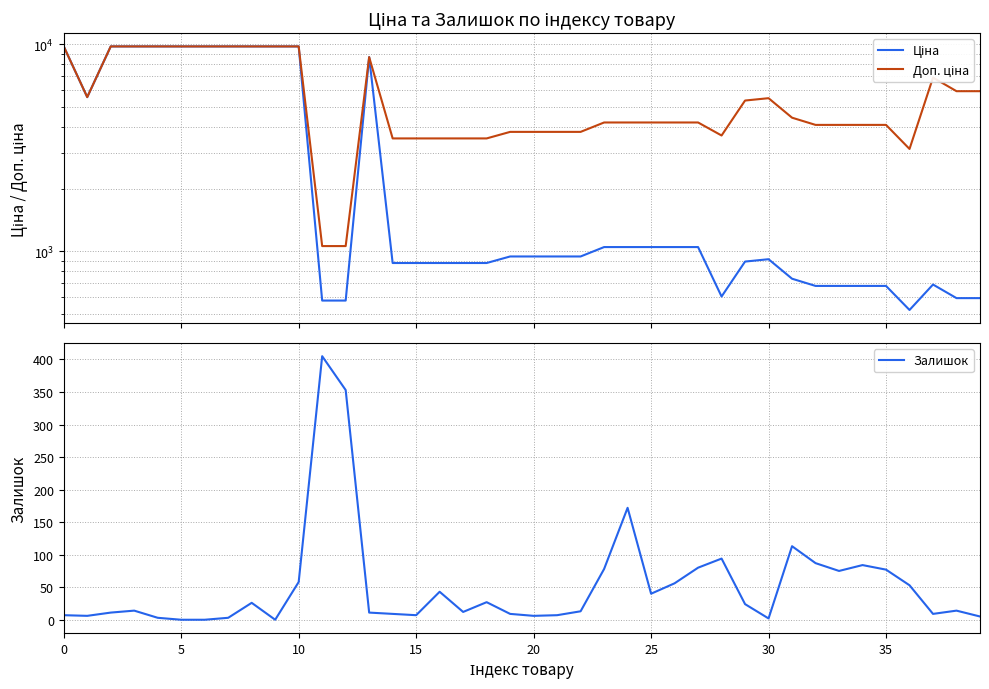

What is the maximum value for Залишок?

405